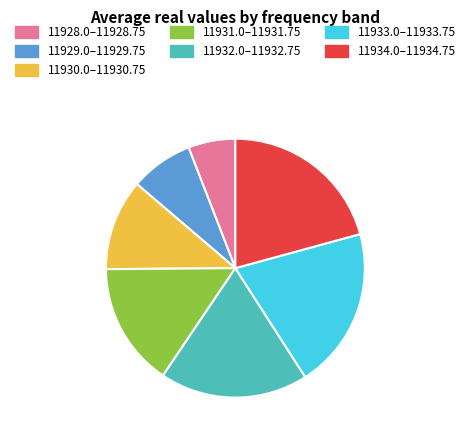

Does any single category account for the majority?

No